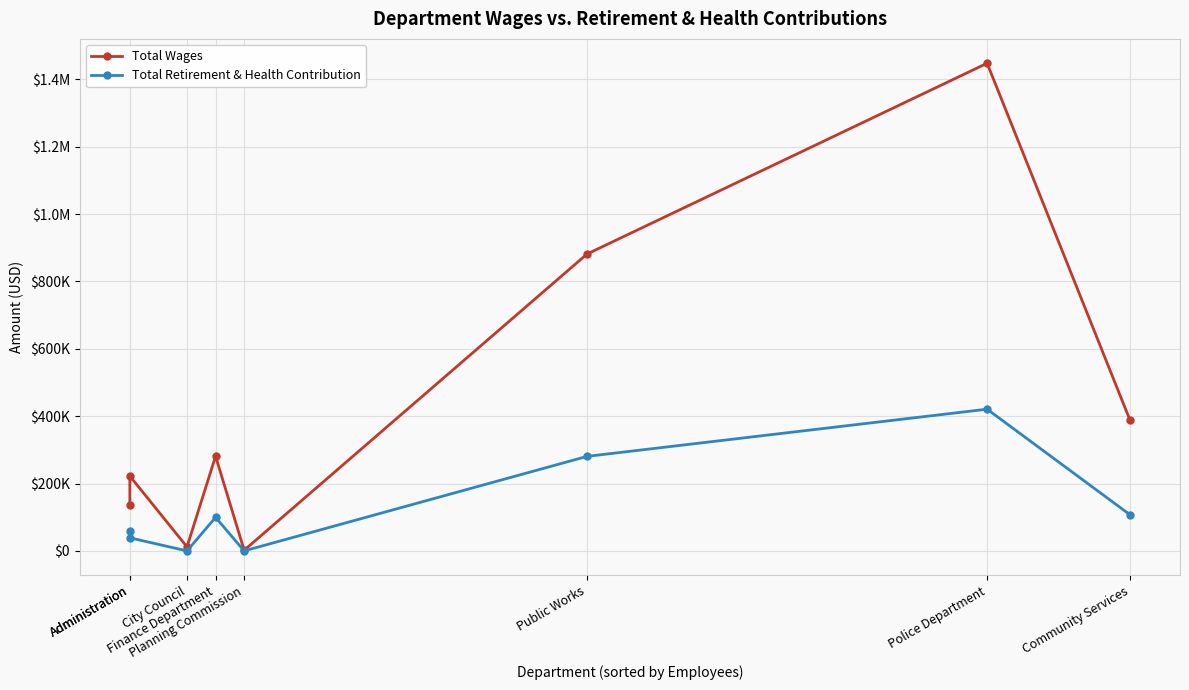

Reading right to left, transcribe all the data shown in this chart.

Total Wages: 388170	1447641	881388	1920	281194	11869	222163	135960
Total Retirement & Health Contribution: 107336	420716	280626	0	99461	0	38848	57698